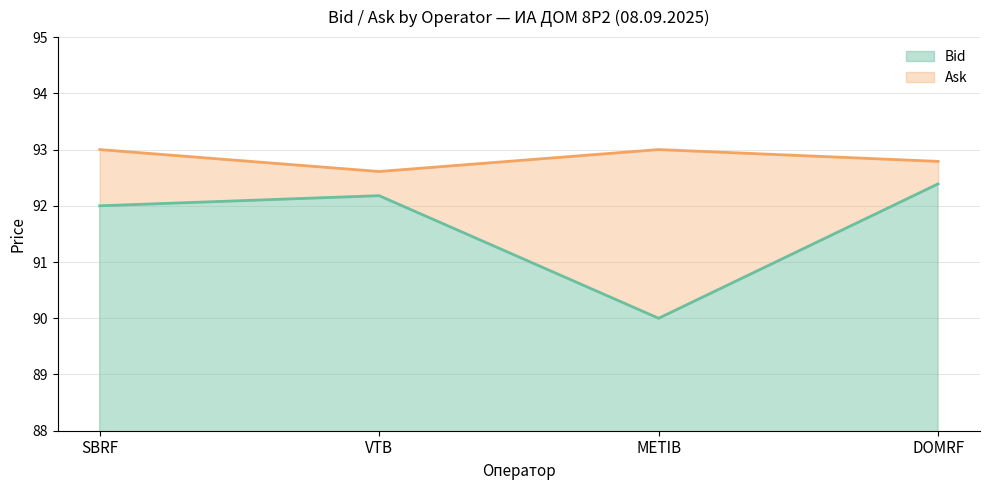

What is the label of the 1st point from the right?

DOMRF